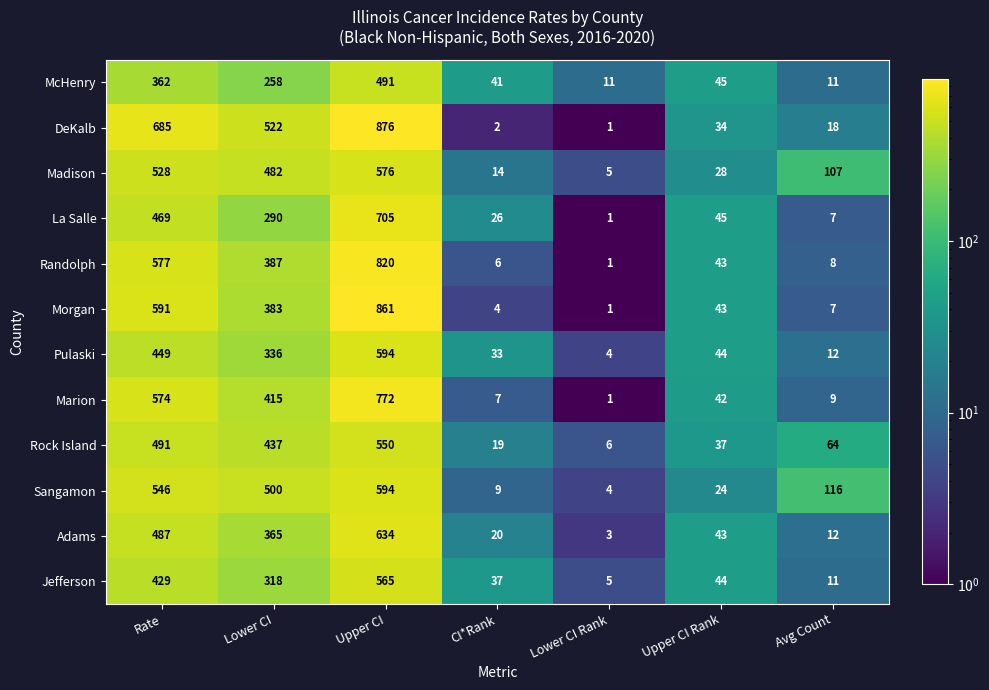

Which series has the largest total across all categories?

DeKalb